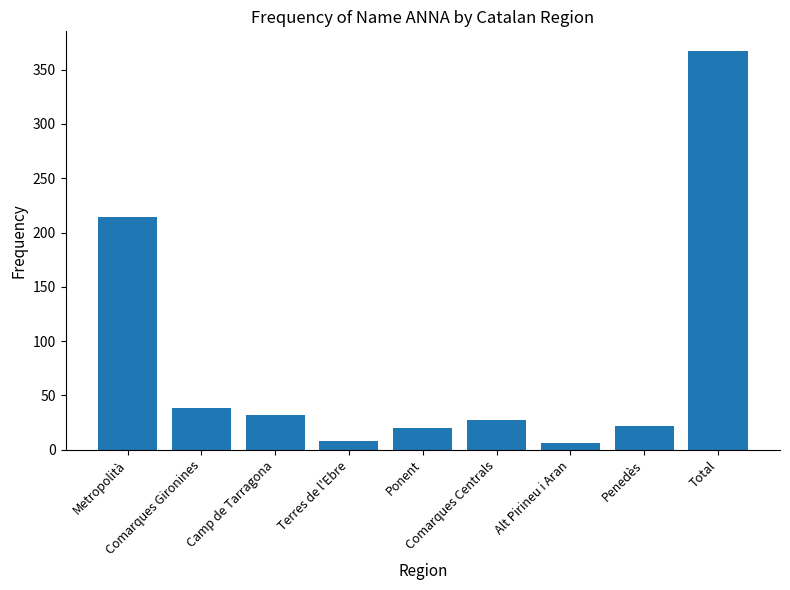

Approximately how many times larger is the value at Terres de l'Ebre compared to Penedès?

0.4